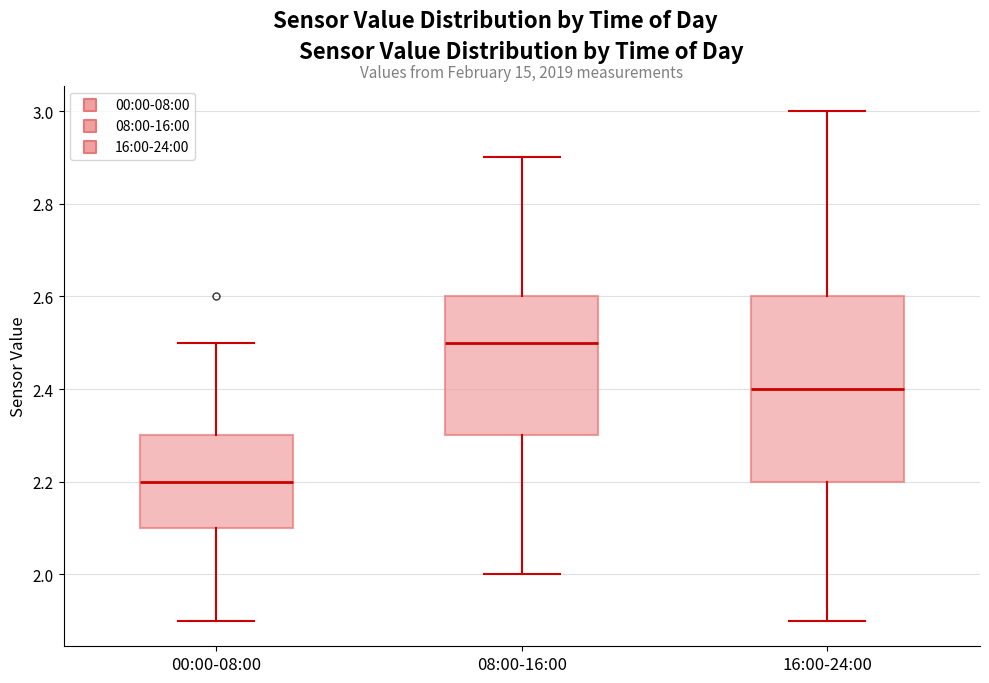

Where does the median line of the box for 08:00-16:00 sit on the y-axis? The values are not printed on the chart, so give them approximately, as read against the axis.

2.5